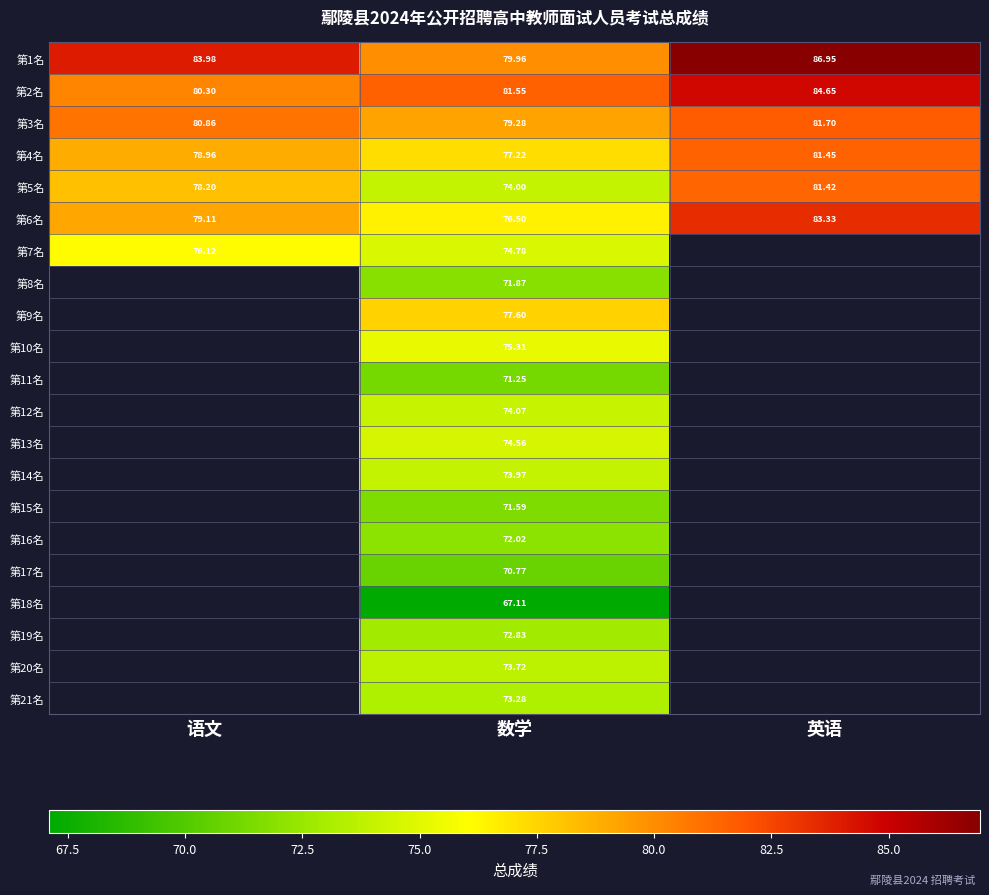

At how many categories does at least one series exceed 73?

3